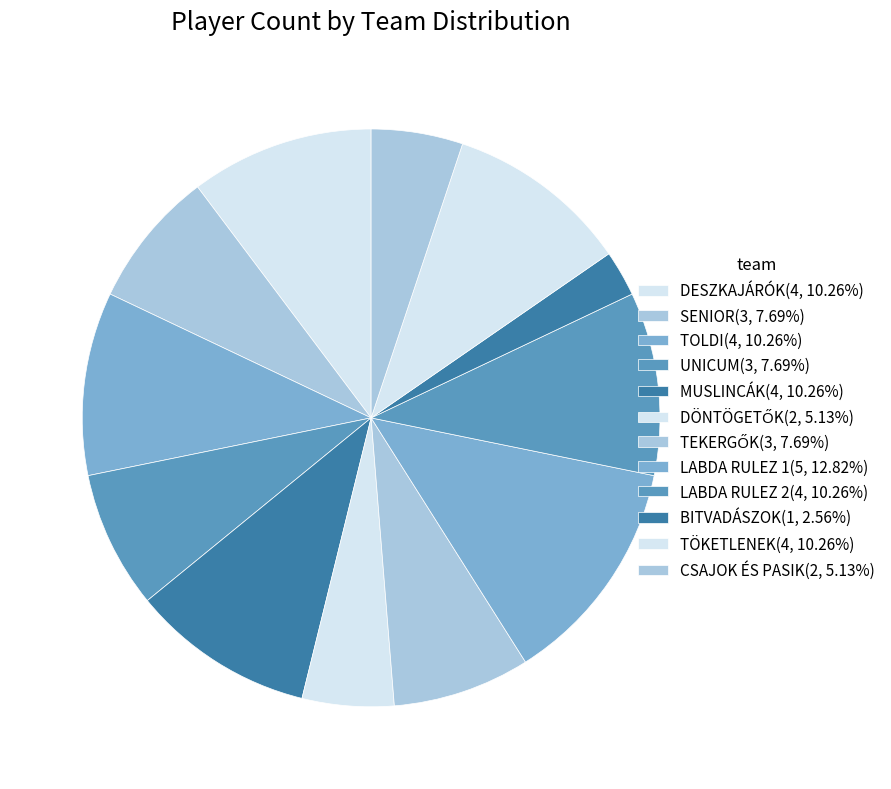

How many slices are in this pie chart?

12